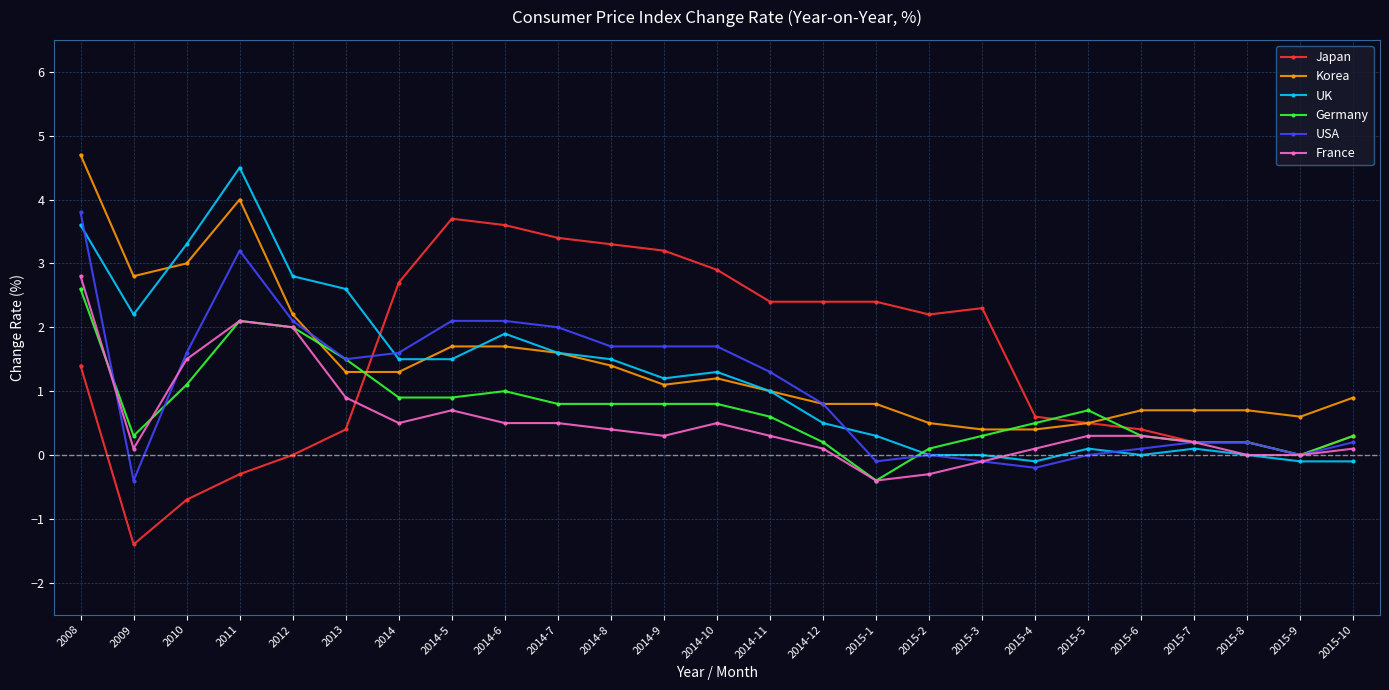

What is the total value across all series at 2015-8?

1.3